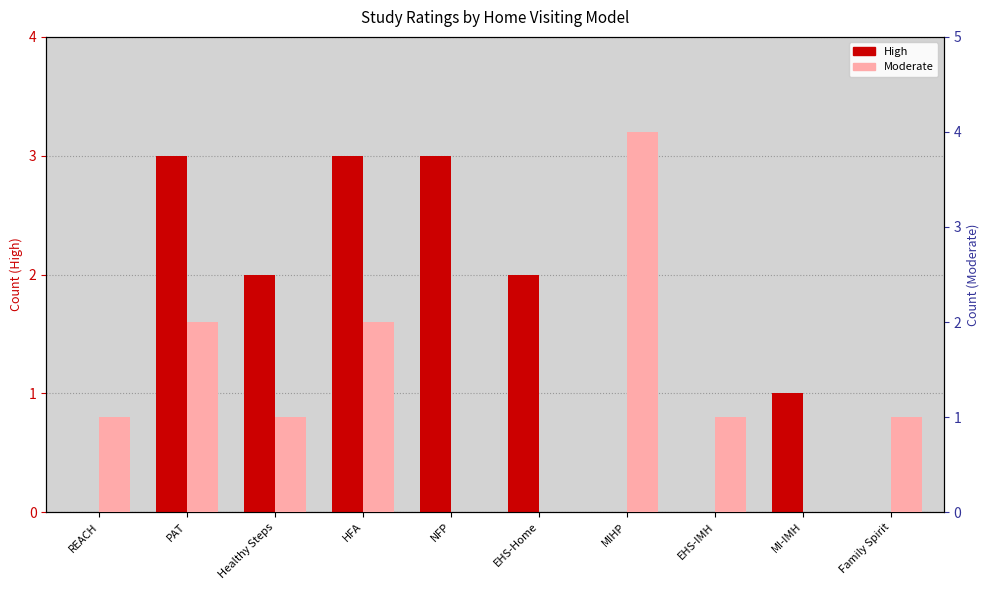

Reading left to right, what are all the values shown in this chart?

High: 0	3	2	3	3	2	0	0	1	0
Moderate: 1	2	1	2	0	0	4	1	0	1